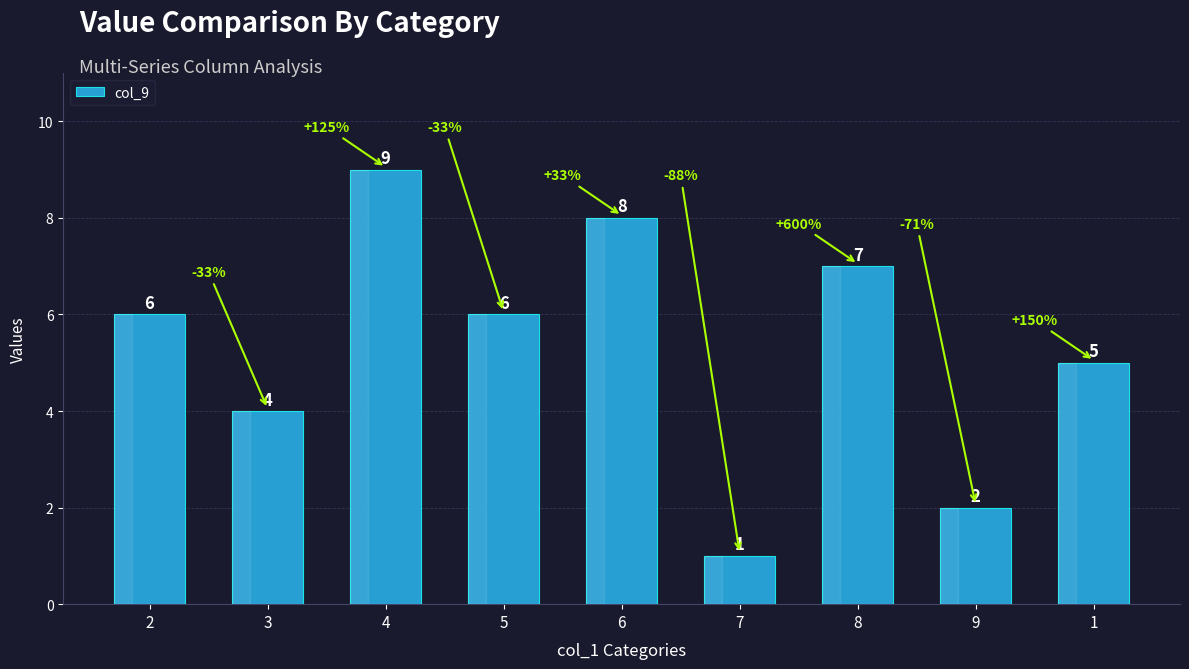

What is the average value?

5